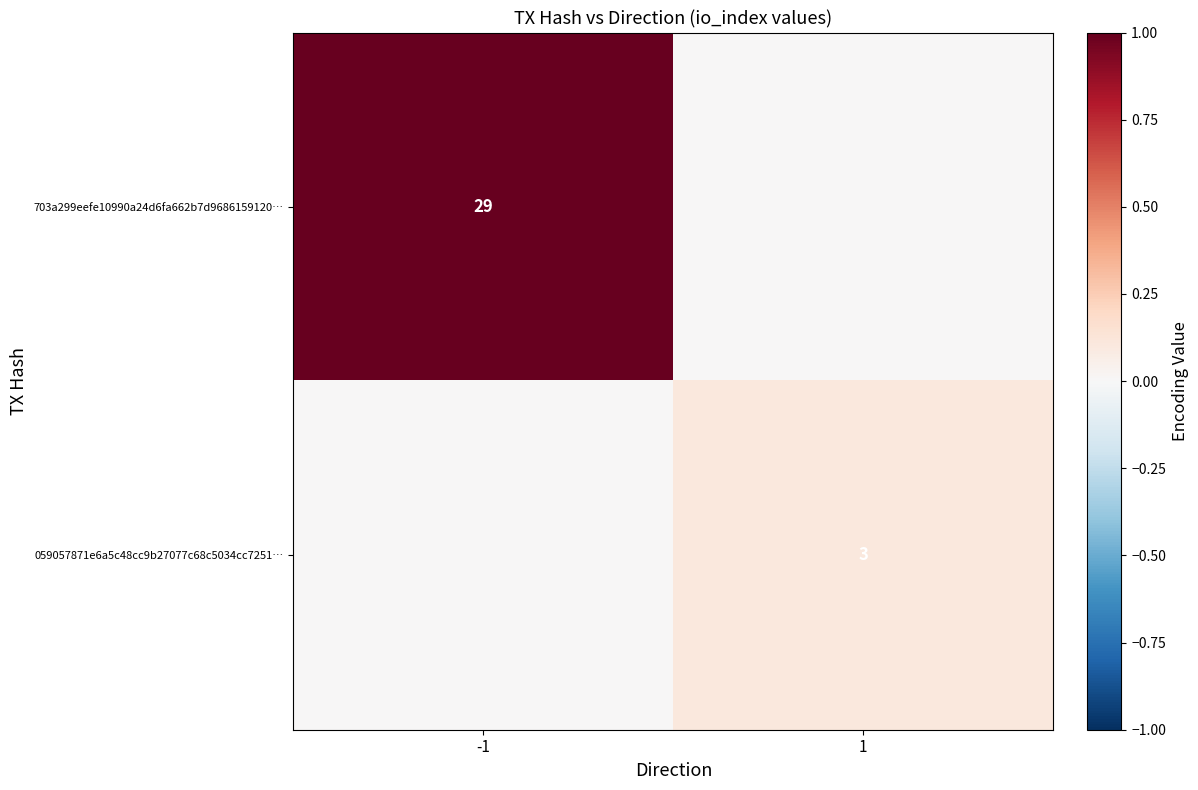

Is the value of 059057871e6a5c48cc9b27077c68c5034cc7251… at 1 greater than the value of 703a299eefe10990a24d6fa662b7d9686159120… at -1?

No